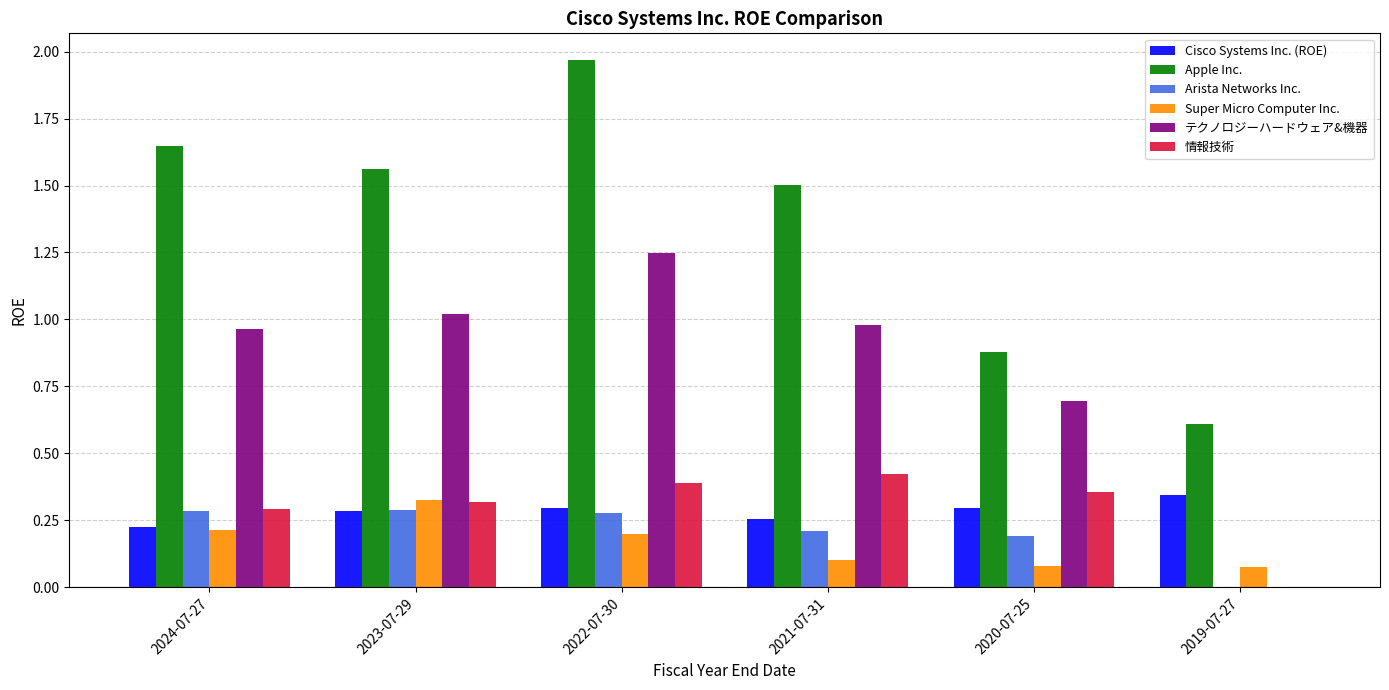

True or false: Cisco Systems Inc. (ROE) has a value of 0.3 at 2019-07-27.

True